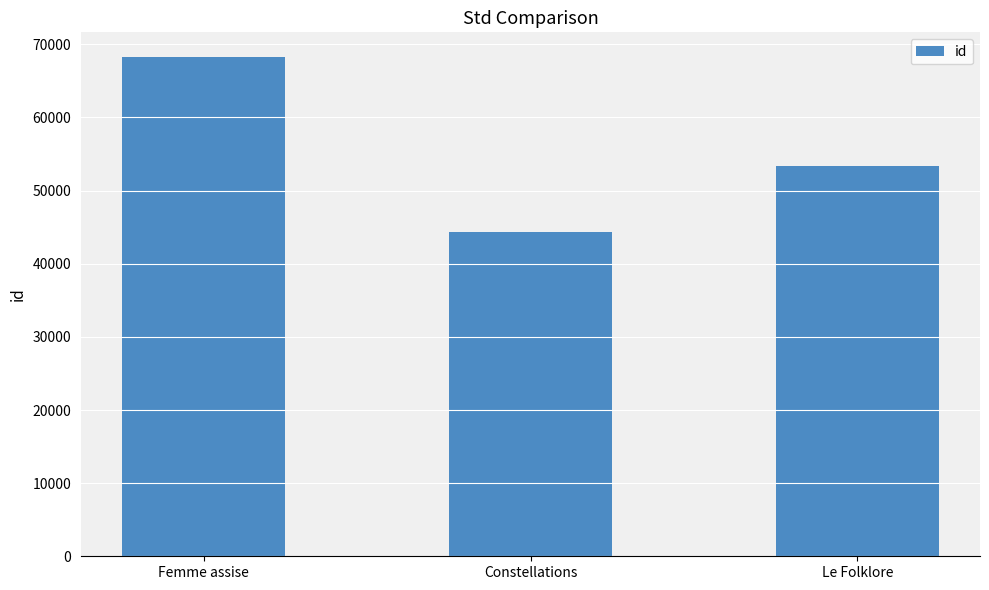

Reading right to left, extract all data points from this chart.

53348	44328	68233